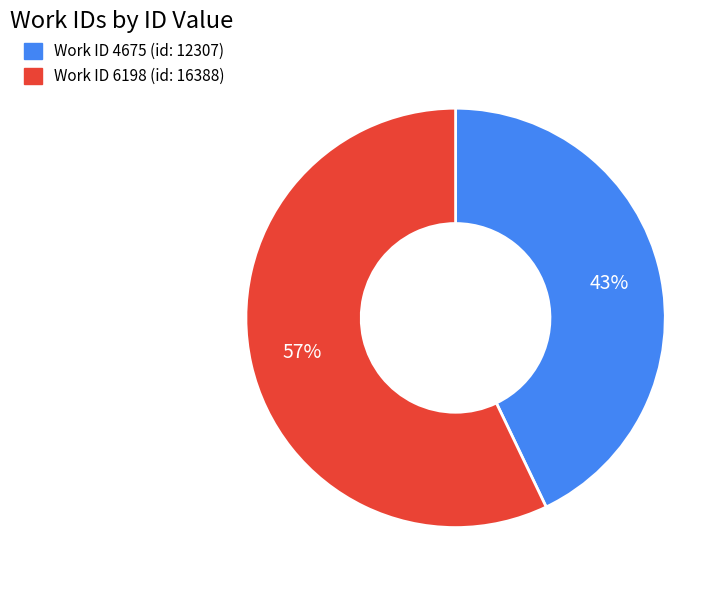

To the nearest percent, what is the difference between the largest and smallest slice percentages?

14%